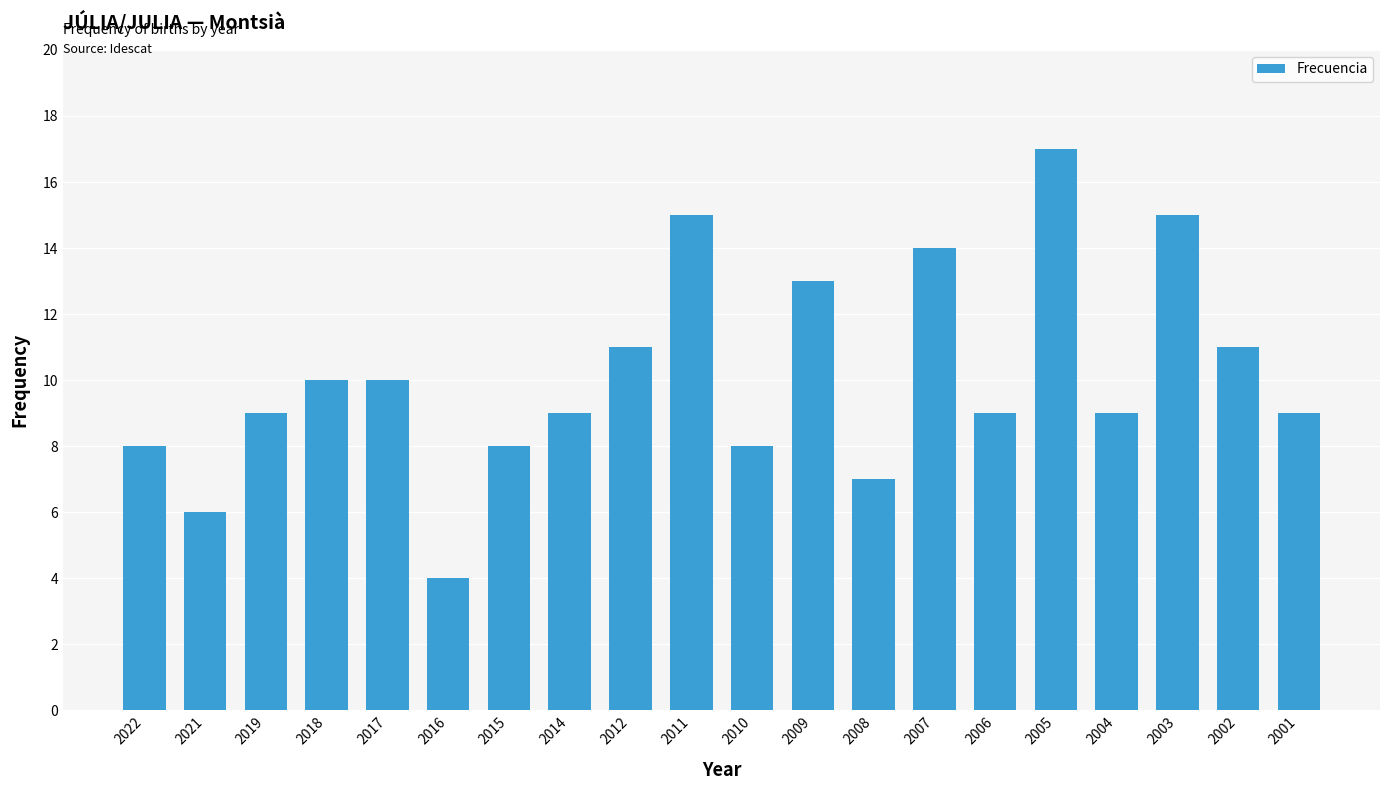

What is the minimum value shown in the chart?

4